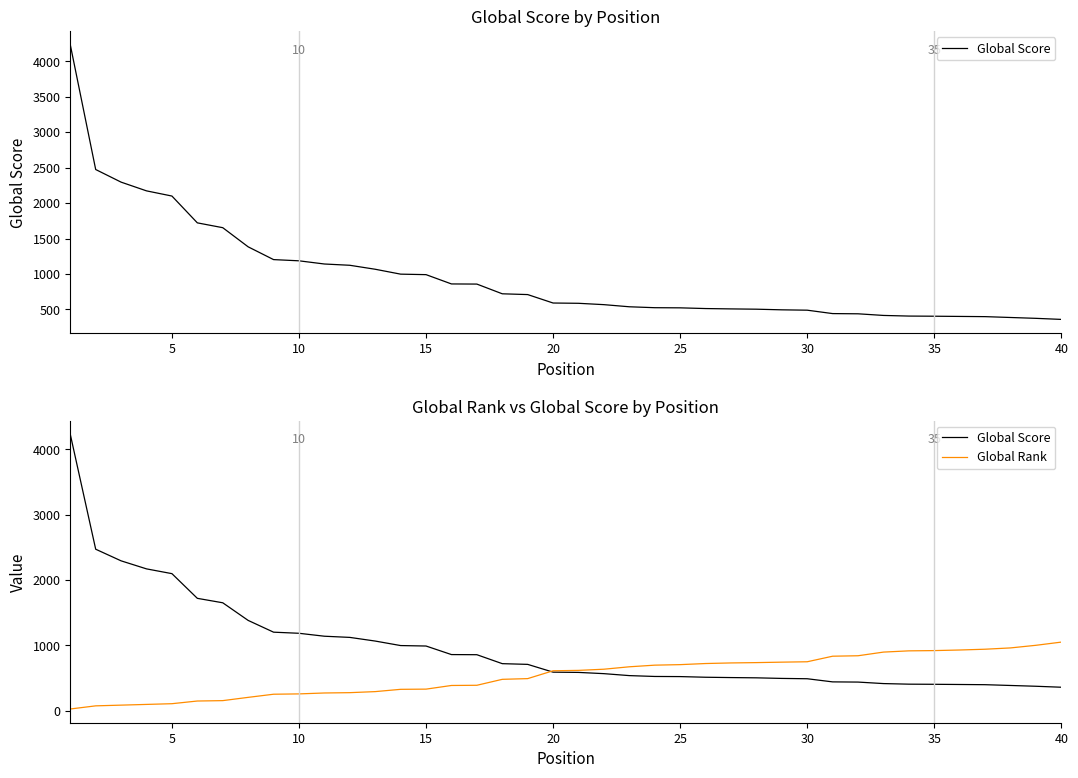

Which has a higher value, 29 or 10?

10